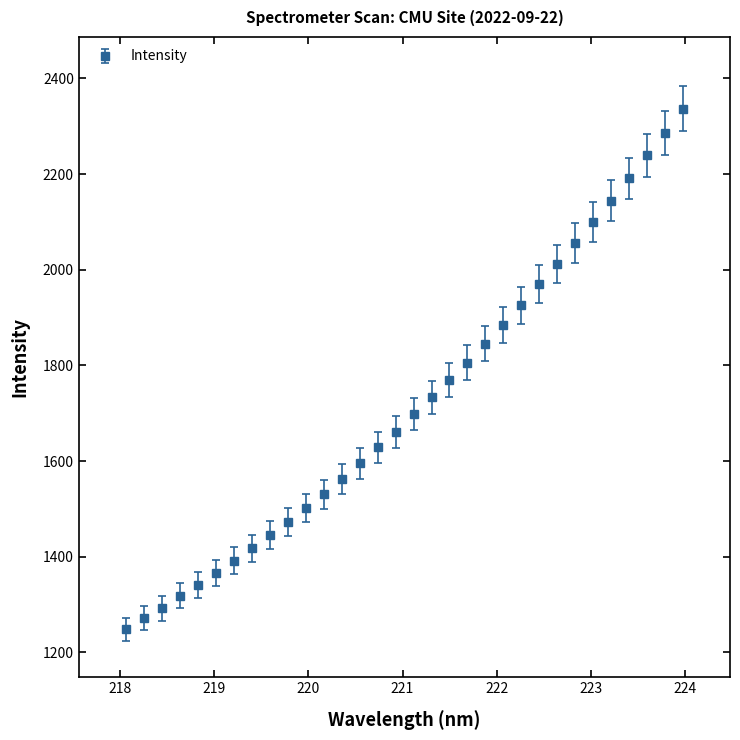

What is the difference between the maximum and minimum values?

1089.1